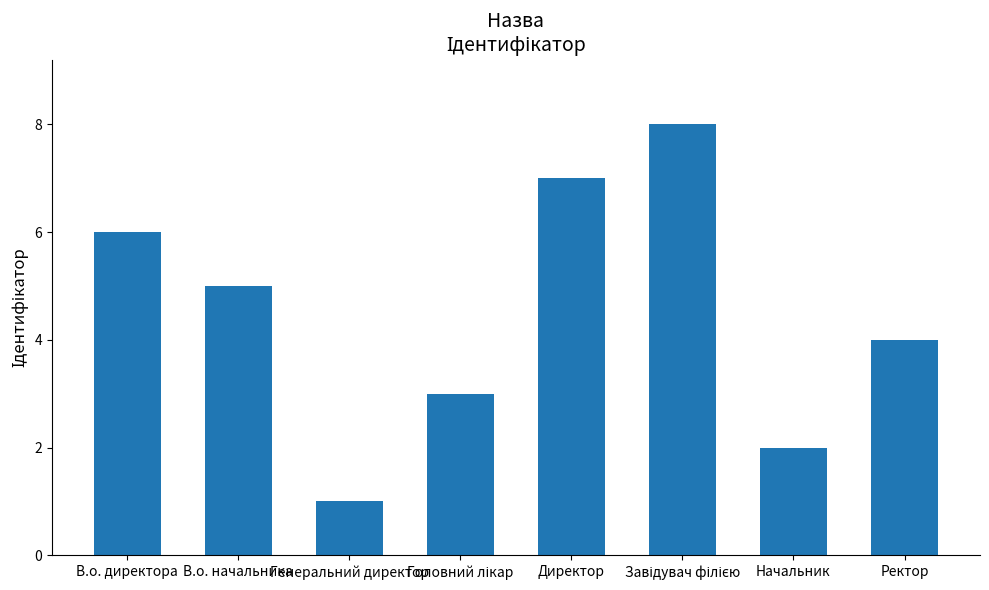

What is the difference between the values at Ректор and Генеральний директор?

3